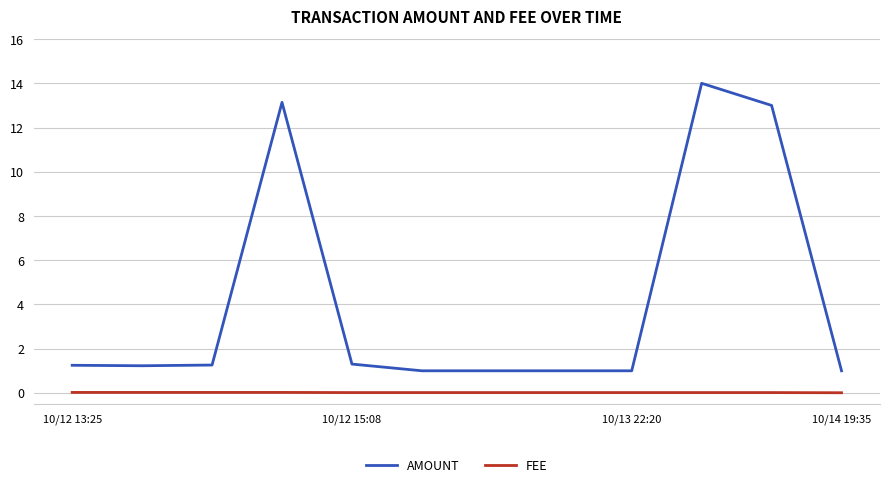

True or false: Amount has a value of 1.2 at 10/12 15:08.

True